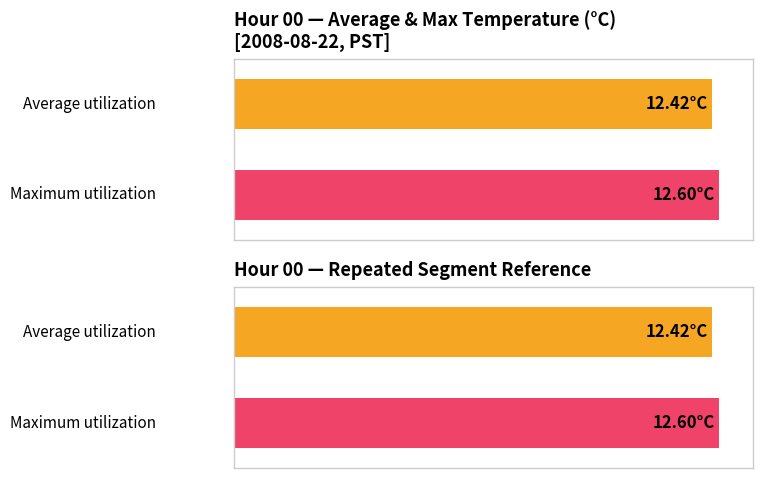

What are all the series names shown in the legend?

Average utilization, Maximum utilization